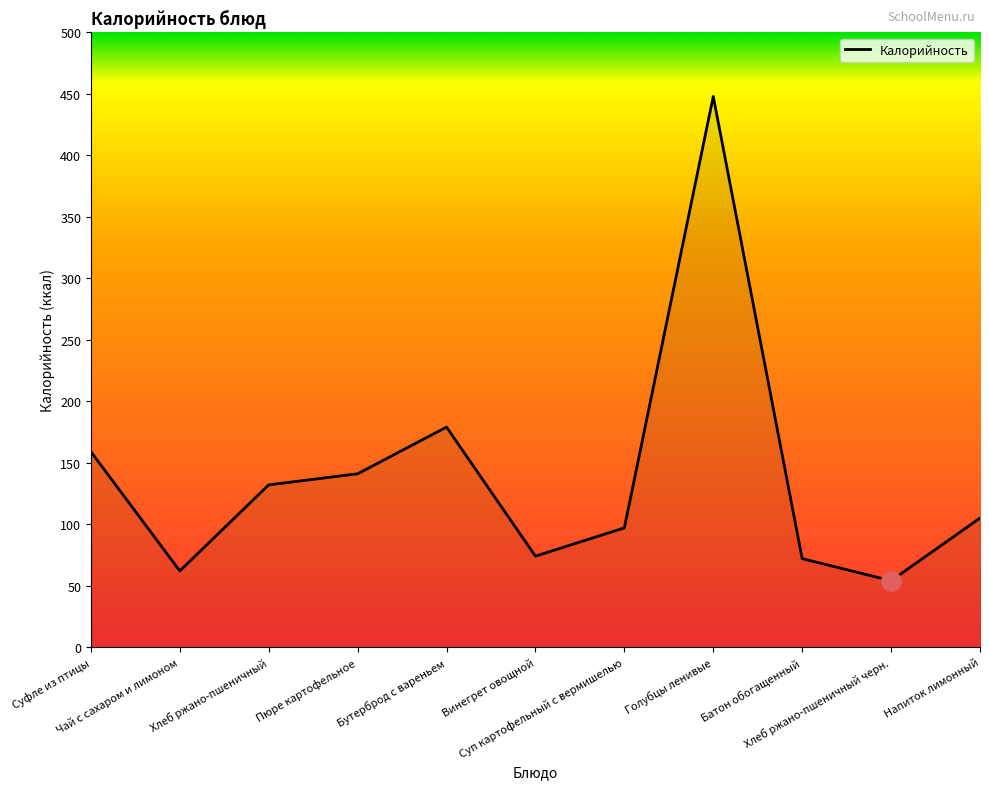

What is the minimum value shown in the chart?

54